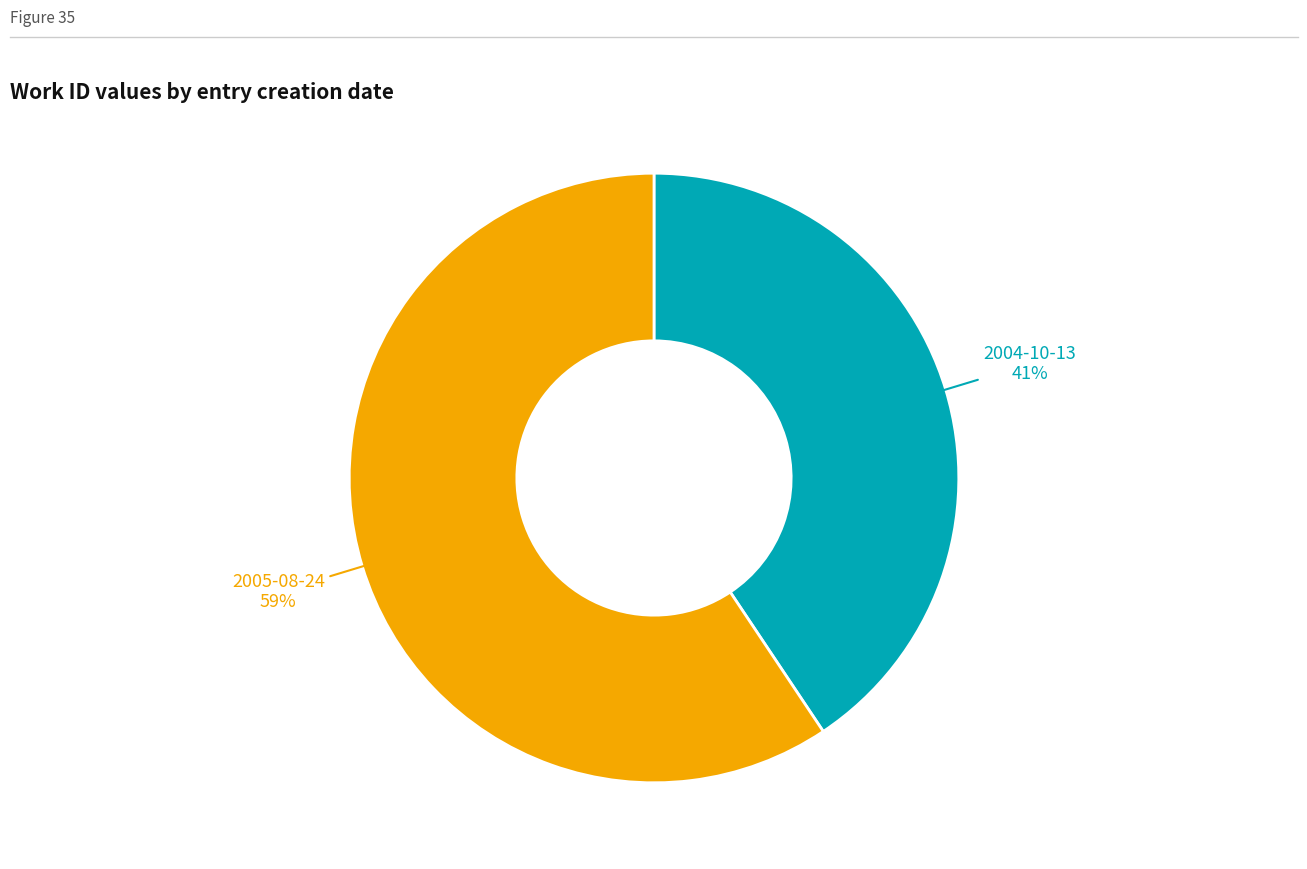

What is the largest slice in the pie chart?

2005-08-24